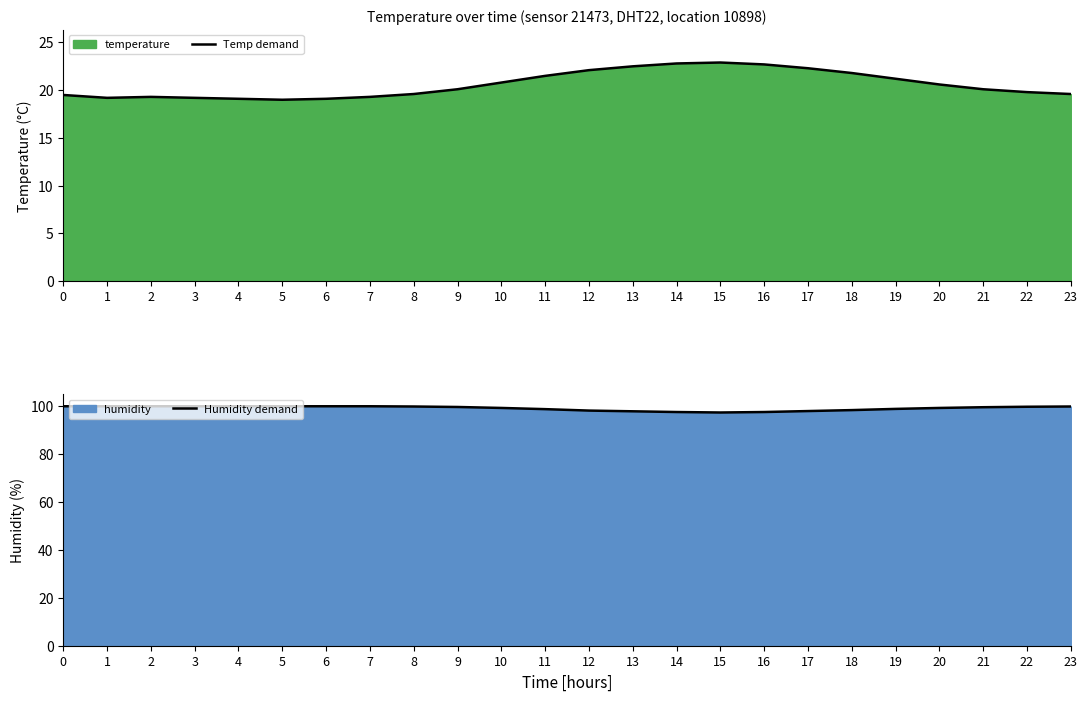

True or false: Temp demand and Humidity demand cross at least once.

False